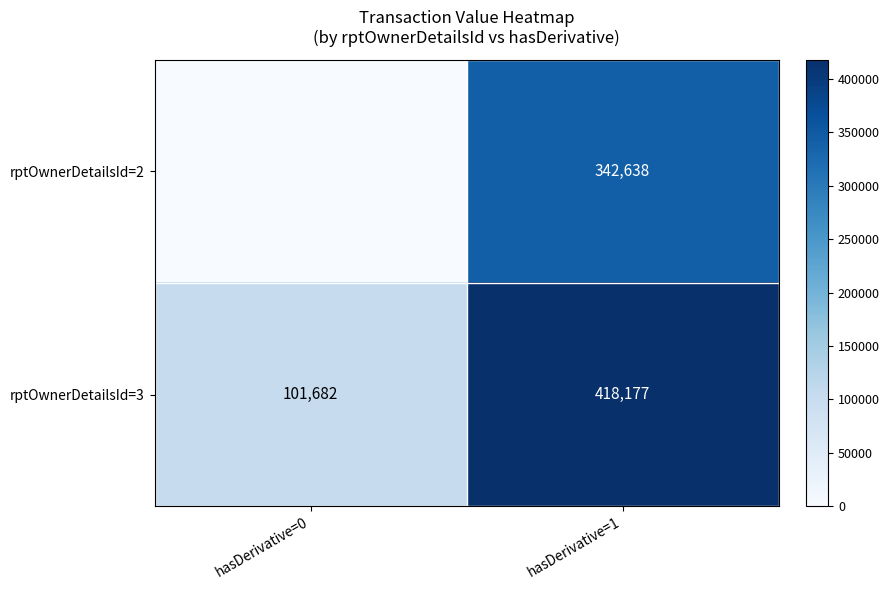

What is the average value of the rptOwnerDetailsId=3 series?

259930